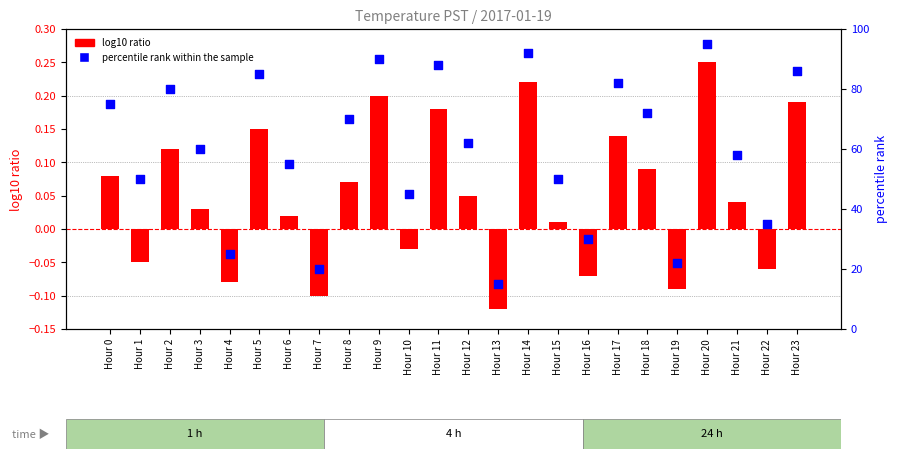

Is the value of percentile rank within the sample at Hour 3 greater than the value of log10 ratio at Hour 11?

Yes